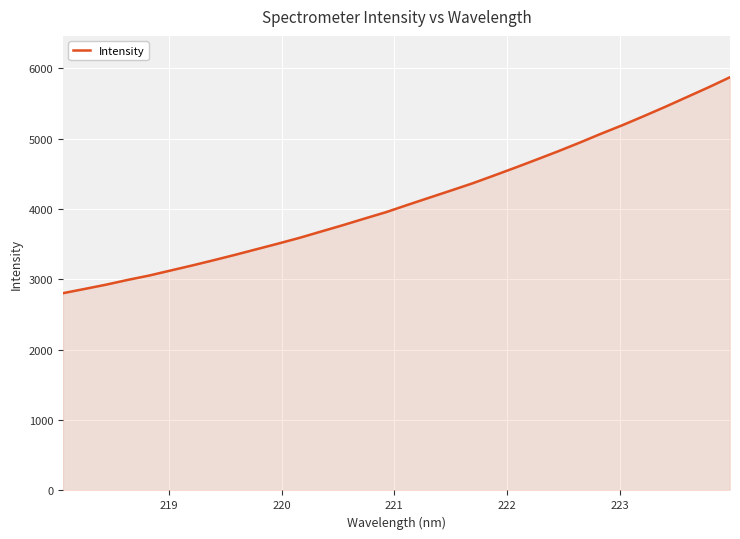

What is the difference between the second highest and minimum values?

2926.7